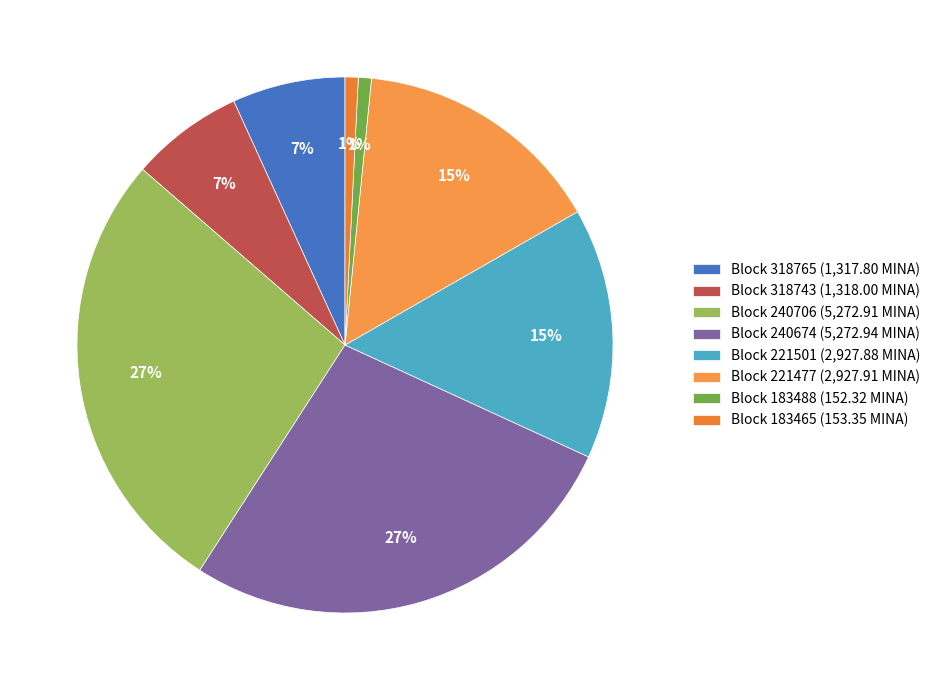

How many slices are in this pie chart?

8